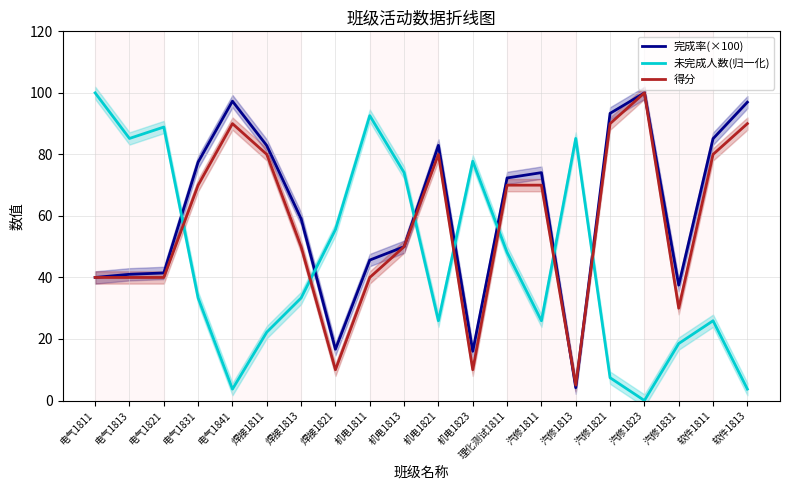

True or false: 完成率(×100) has a value of 53.1 at 汽修1821.

False